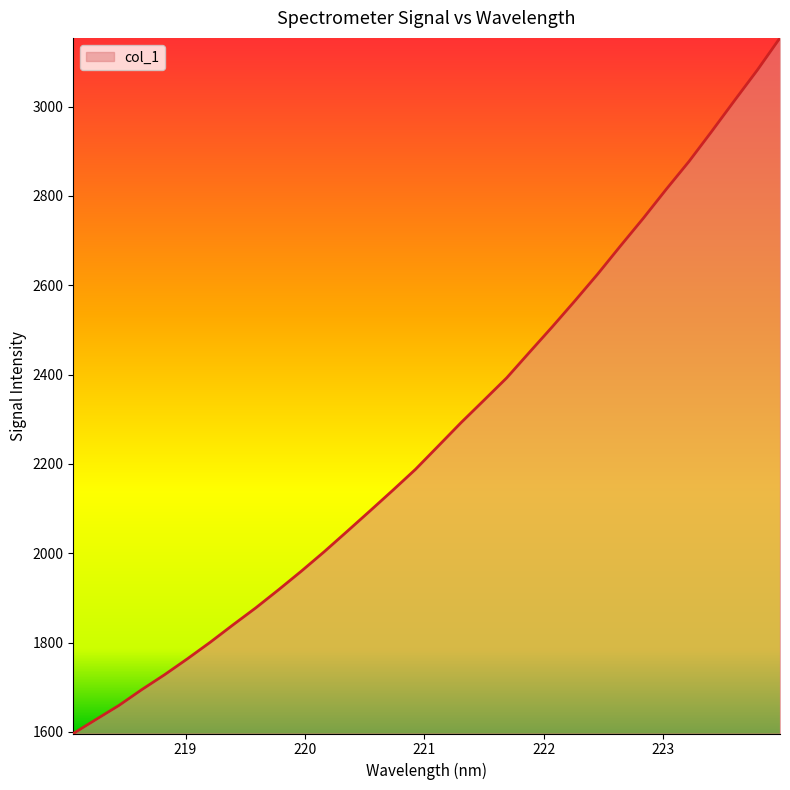

What is the maximum value shown in the chart?

3153.7